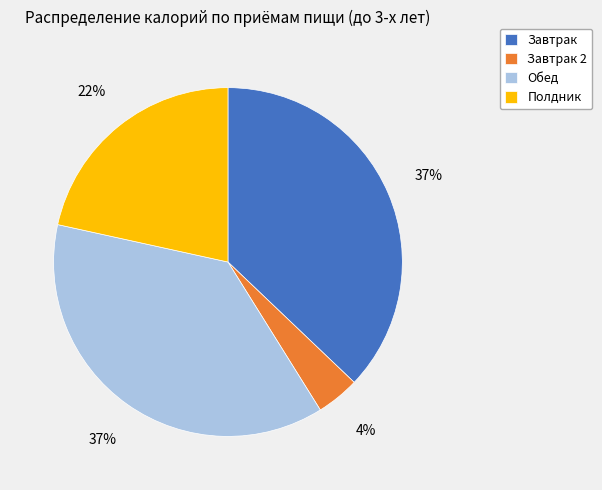

How many segments does this pie chart have?

4